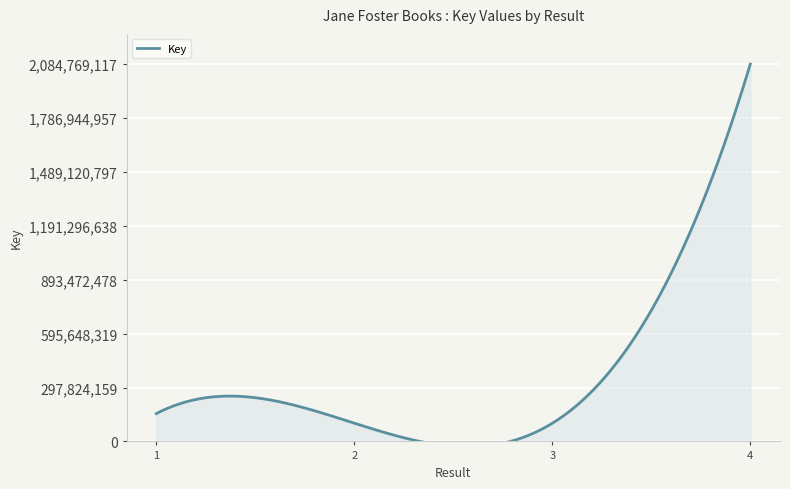

What is the change in value from 1 to 4?

+1930978464